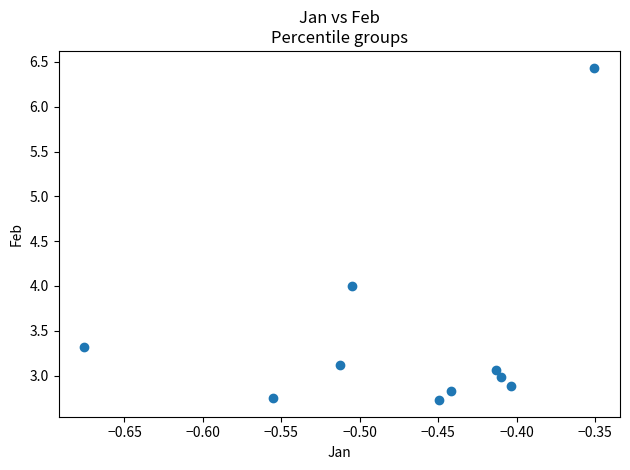

What is the range of X values (max minus min)?

0.3